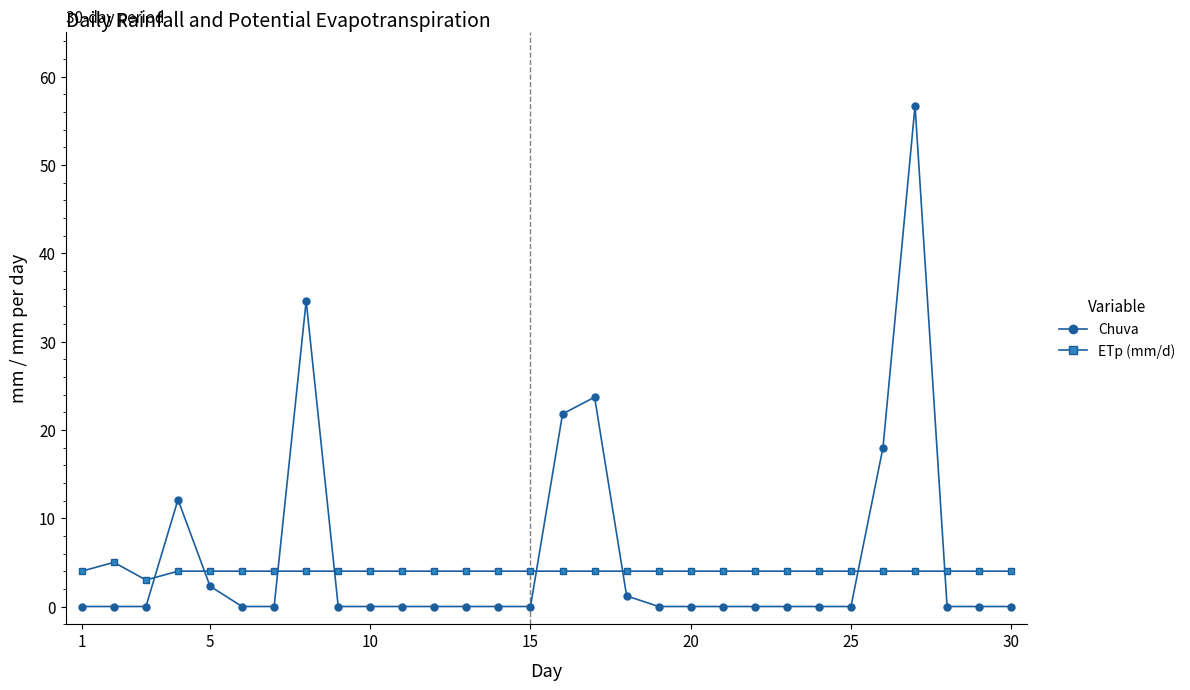

What is the difference between the maximum and second lowest values in the Chuva series?

56.7